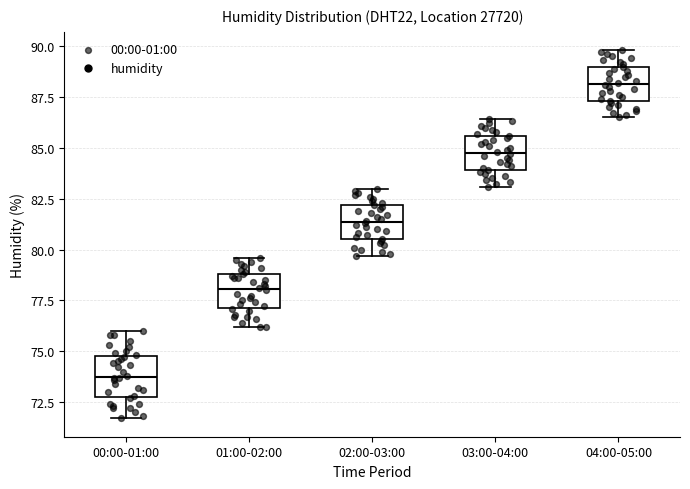

Which box has the lowest median line?

00:00-01:00